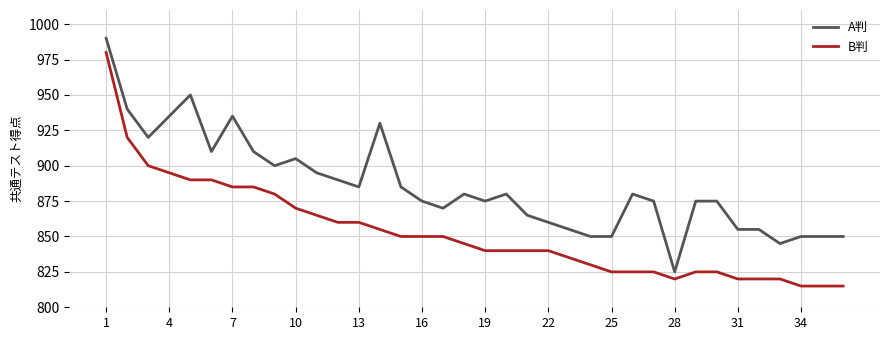

Rank the series by their average value, from highest to lowest.

A判, B判